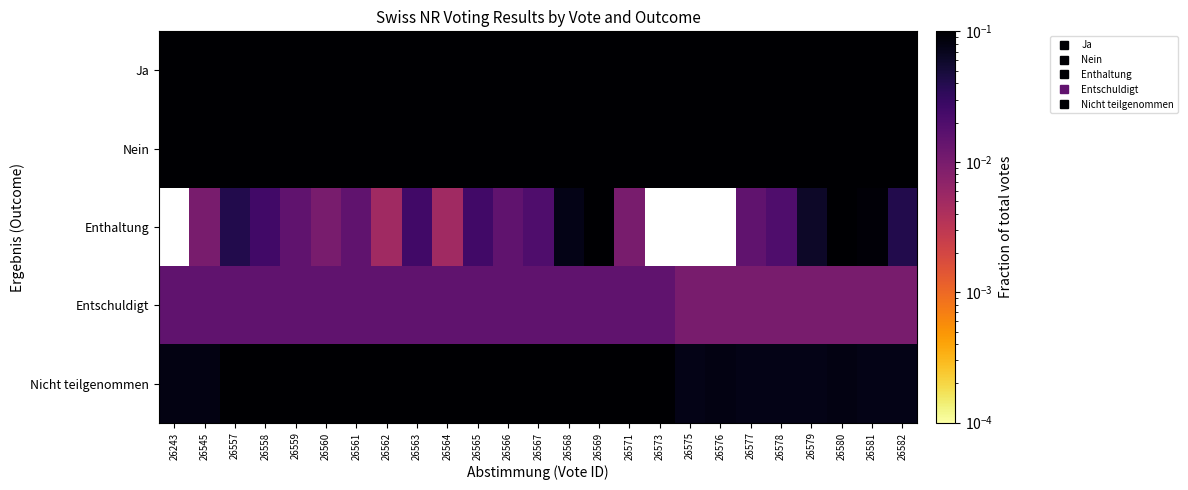

The Nein series shows 0.5 at 26560. True or false?

True